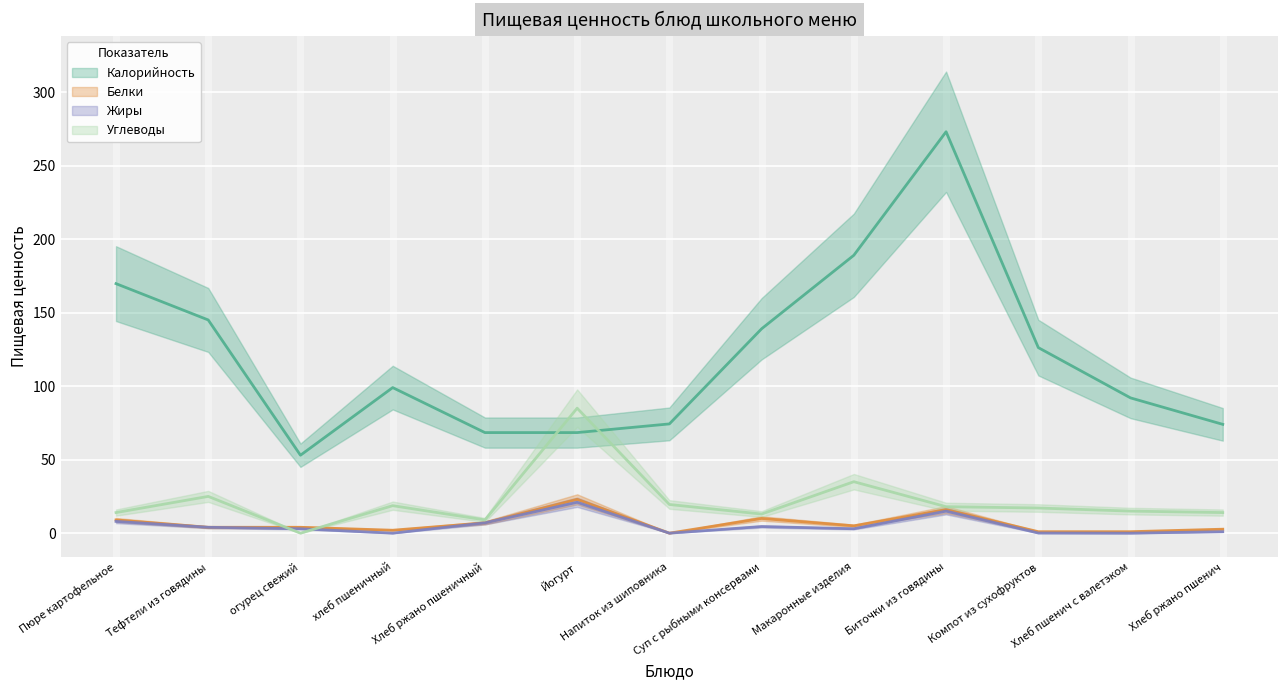

What is the maximum value for Калорийность?

273.0